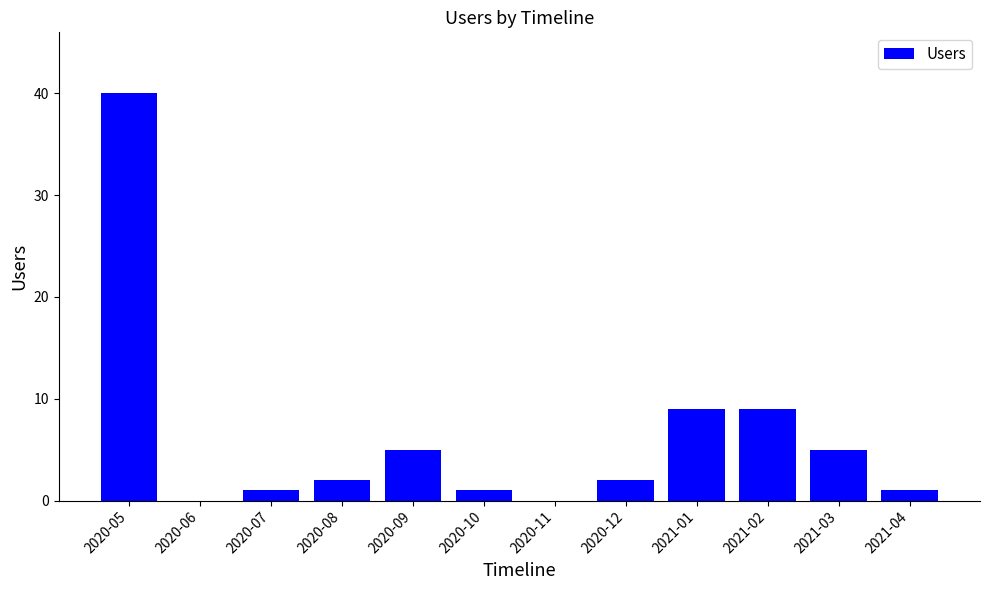

What is the change in value from 2020-10 to 2021-02?

+8